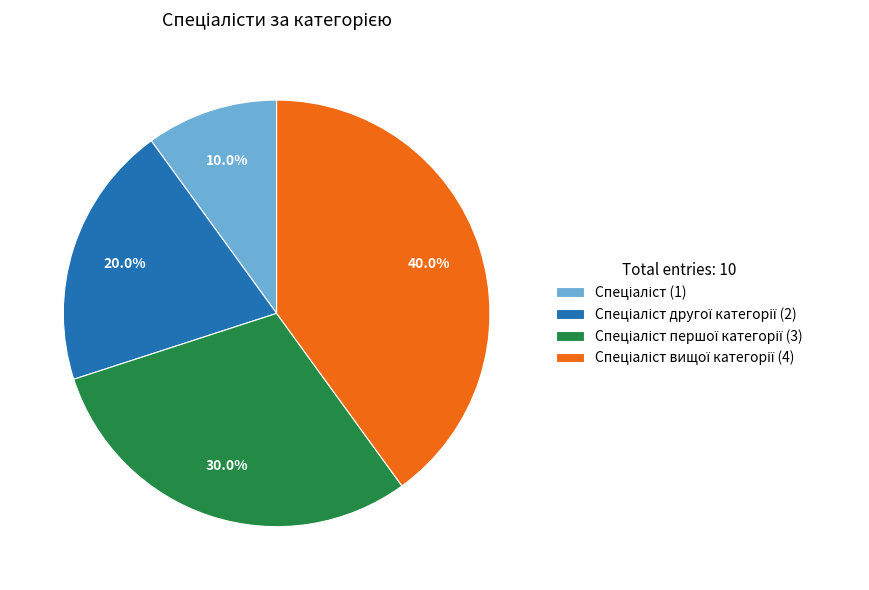

To the nearest percent, what is the average slice percentage?

25%